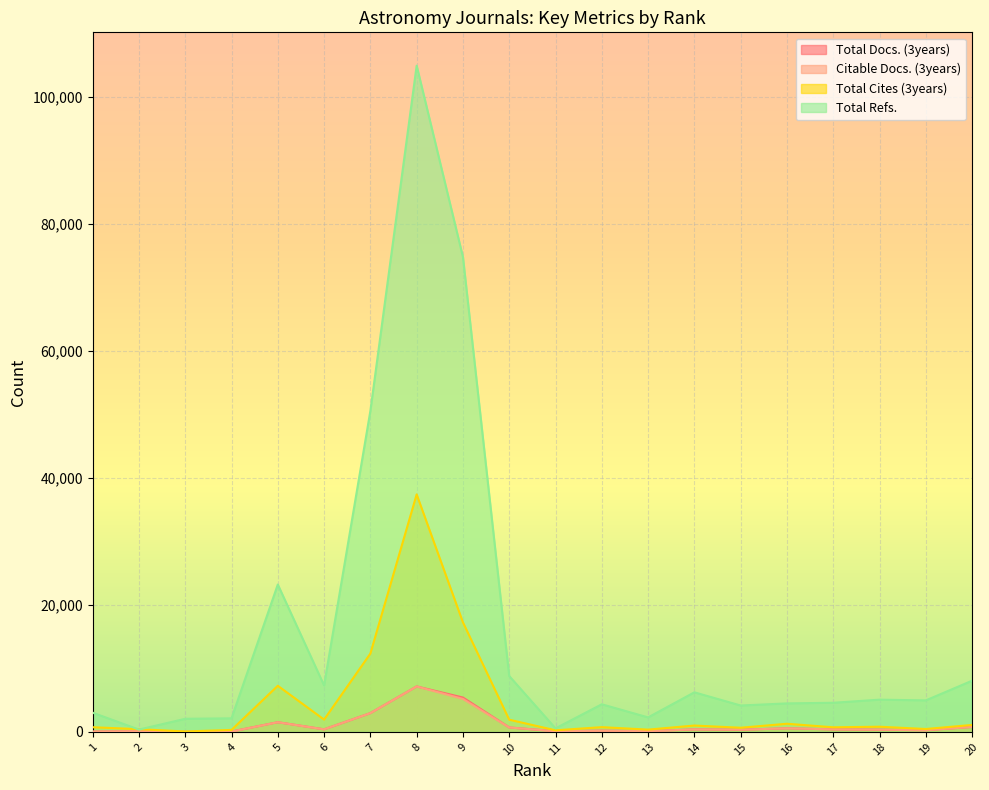

What are all the series names shown in the legend?

Total Docs. (3years), Citable Docs. (3years), Total Cites (3years), Total Refs.